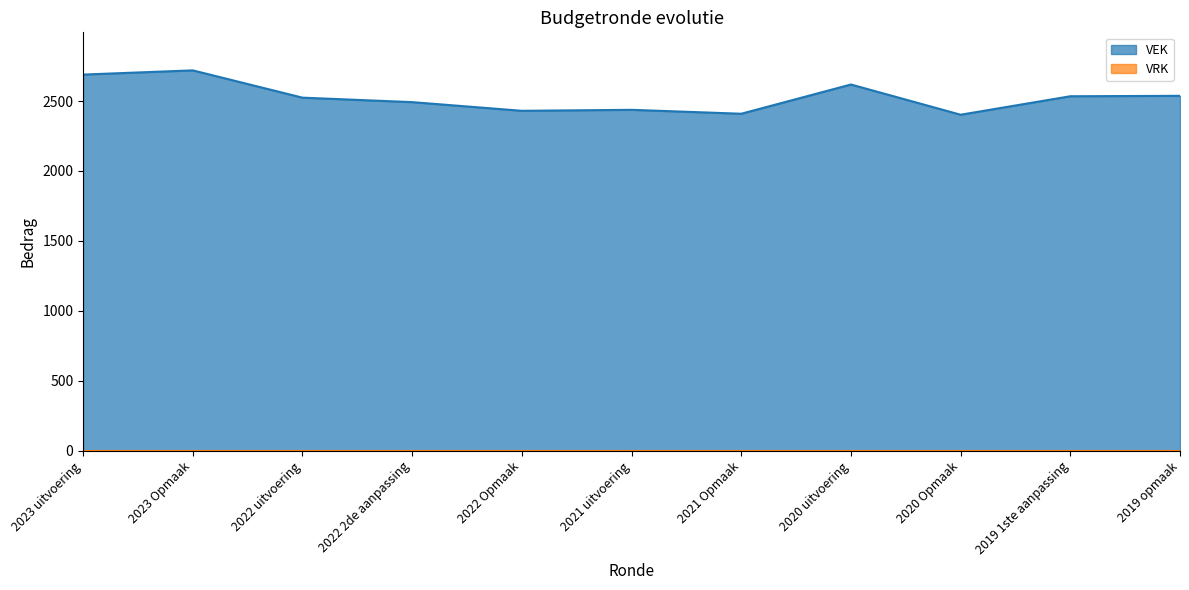

What is the difference between the maximum and minimum values in the VEK series?

317